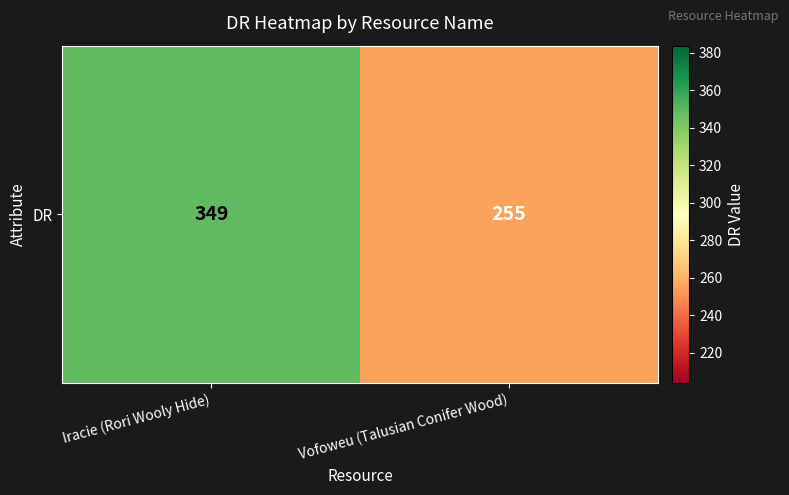

Reading left to right, transcribe all the data shown in this chart.

Iracie (Rori Wooly Hide)=349	Vofoweu (Talusian Conifer Wood)=255